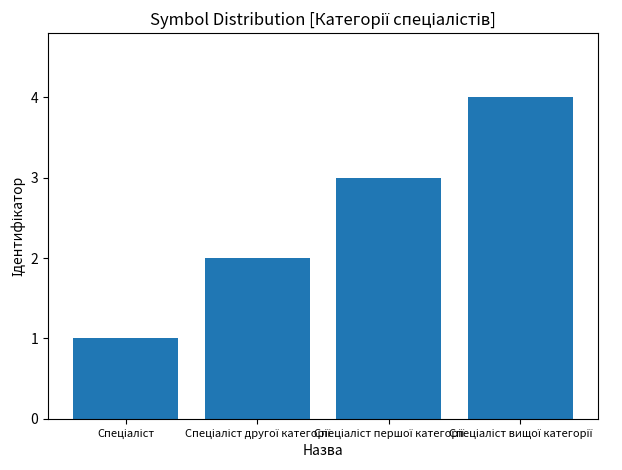

How many categories are shown in the chart?

4